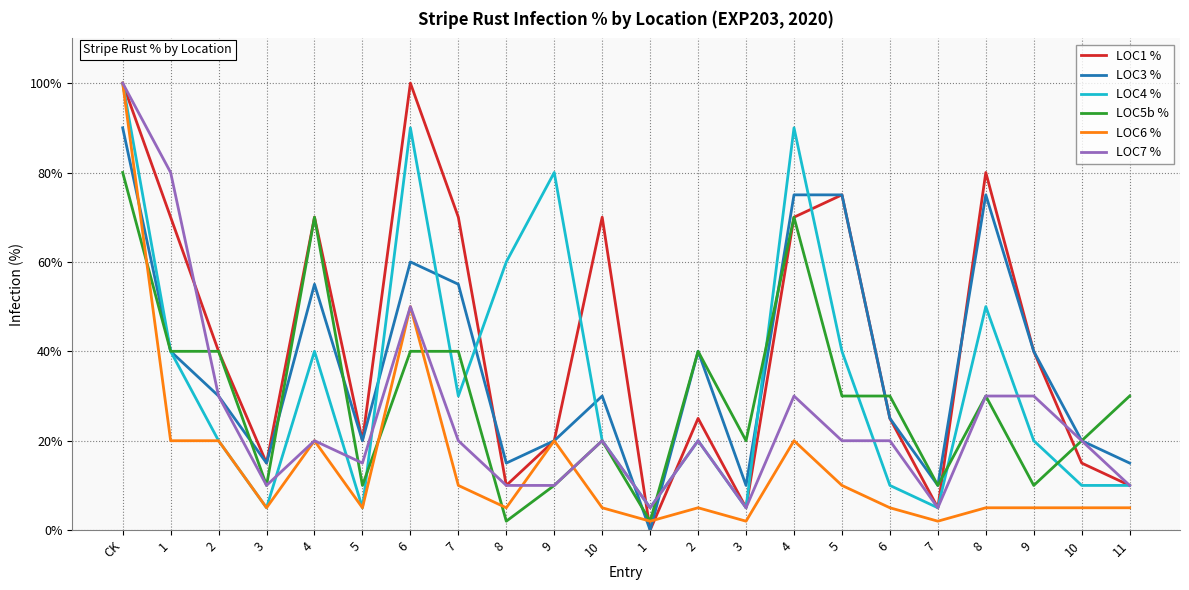

How many lines are shown in the chart?

6